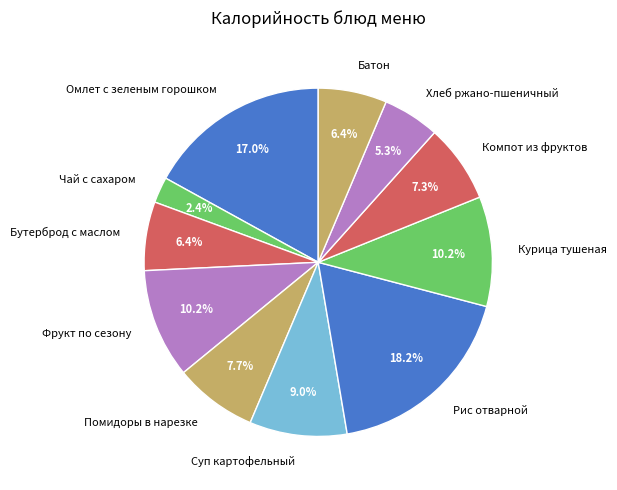

What portion of the pie excludes Фрукт по сезону?

89.8%